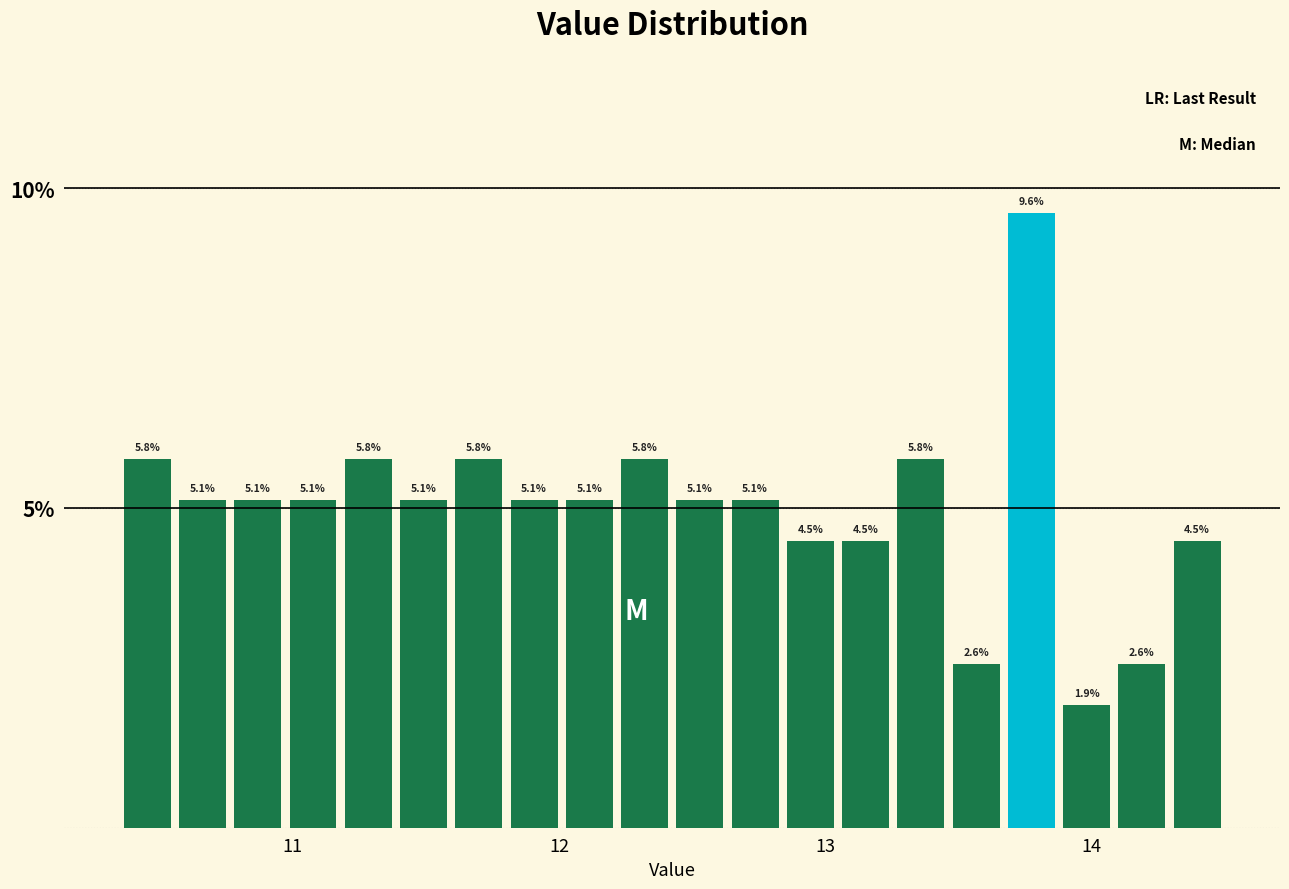

Around what value on the x-axis is the tallest bar? Give the approximate position of its centre, as read against the axis.

13.8